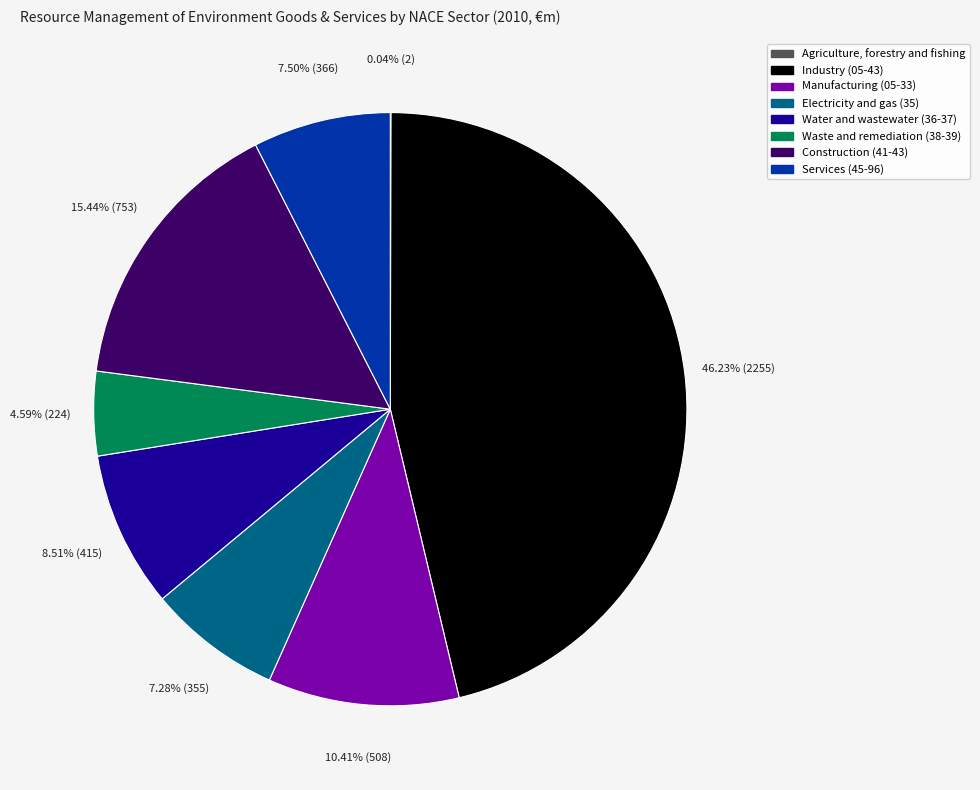

Between Manufacturing (05-33) and Water and wastewater (36-37), which is larger?

Manufacturing (05-33)